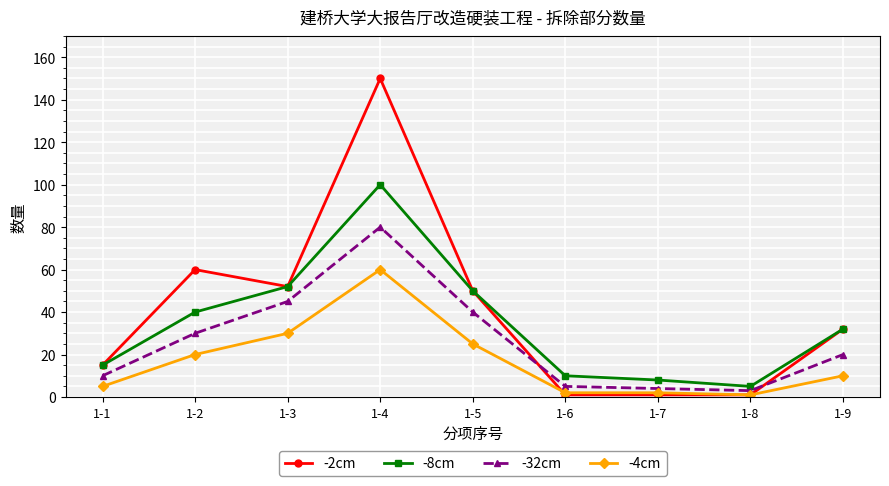

True or false: -8cm and -4cm cross at least once.

False